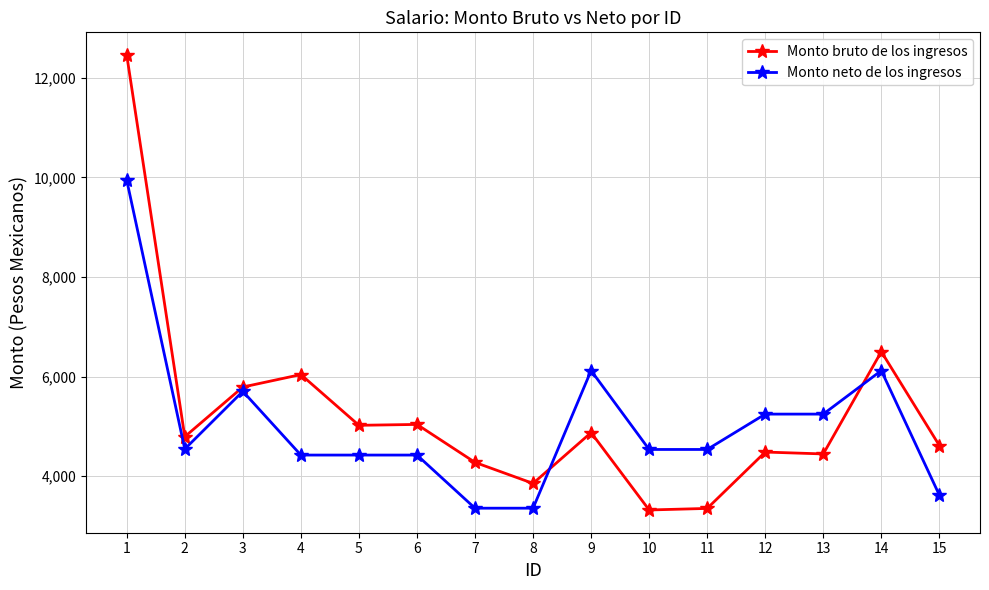

Where is the first local minimum for Monto neto de los ingresos?

2